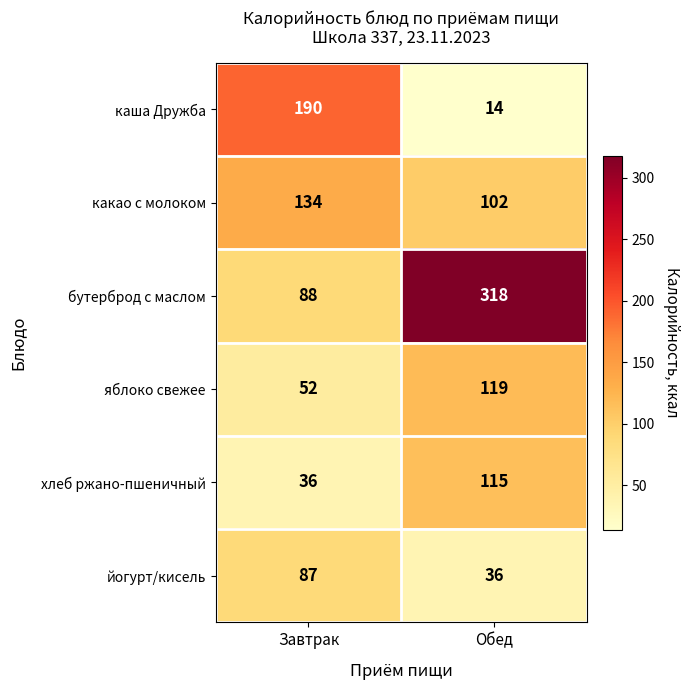

List the series in order of their peak value, highest first.

бутерброд с маслом, каша Дружба, какао с молоком, яблоко свежее, хлеб ржано-пшеничный, йогурт/кисель